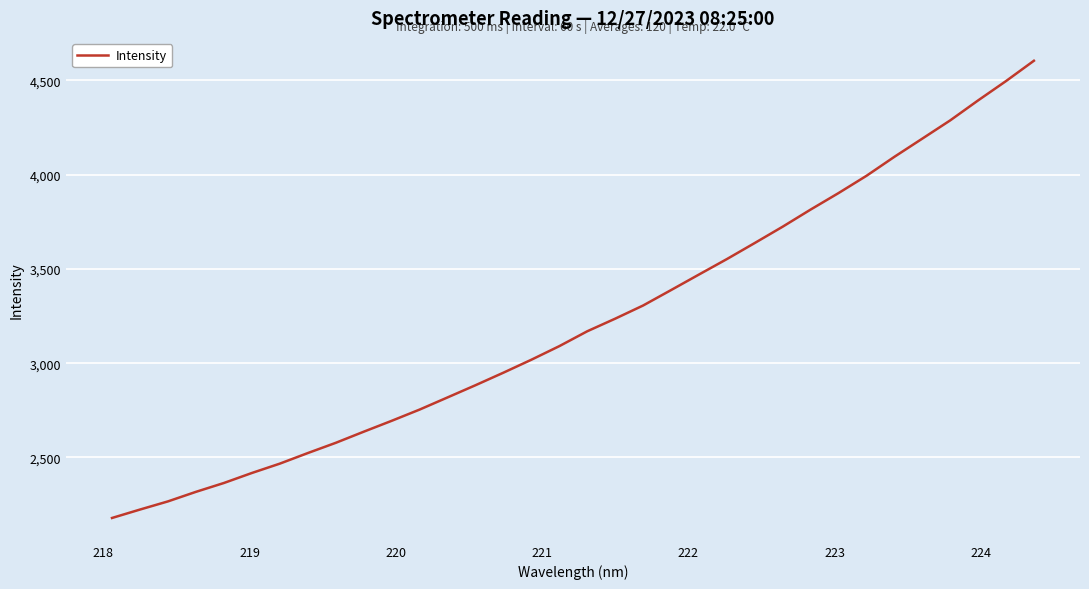

What is the difference between the maximum and minimum values?

2425.6